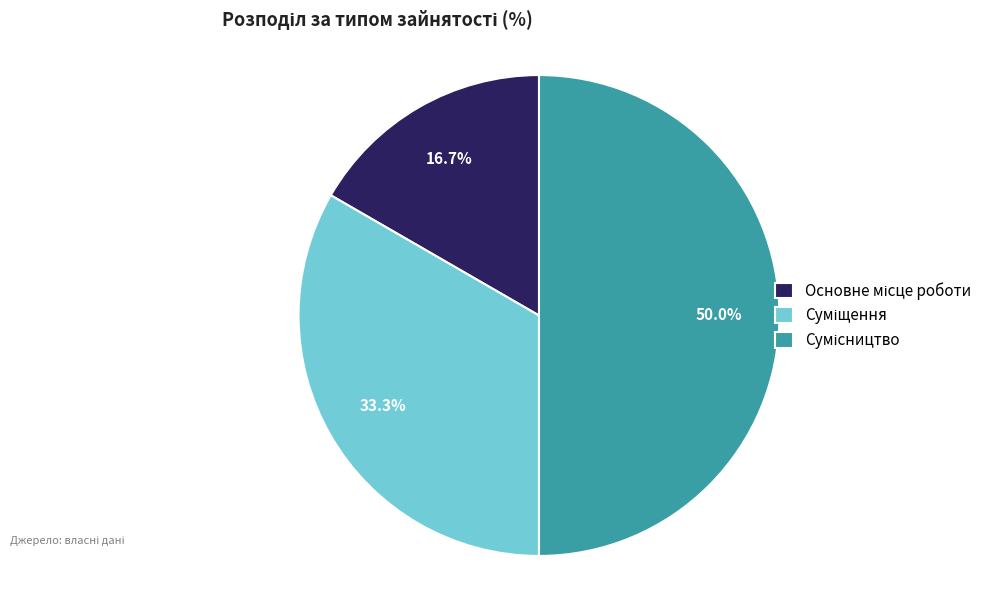

How many slices are in this pie chart?

3